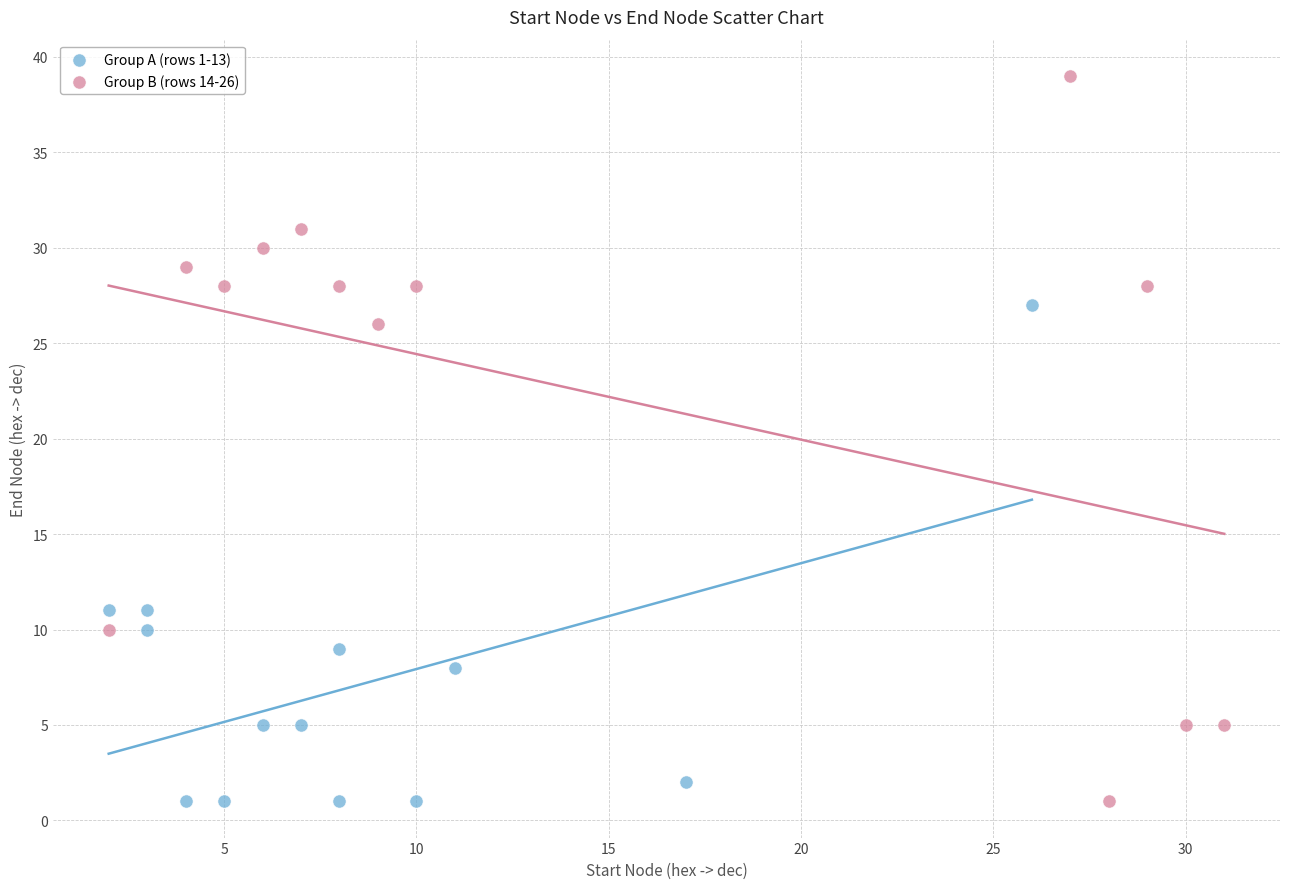

Which series reaches the maximum Y coordinate?

Group B (rows 14-26)